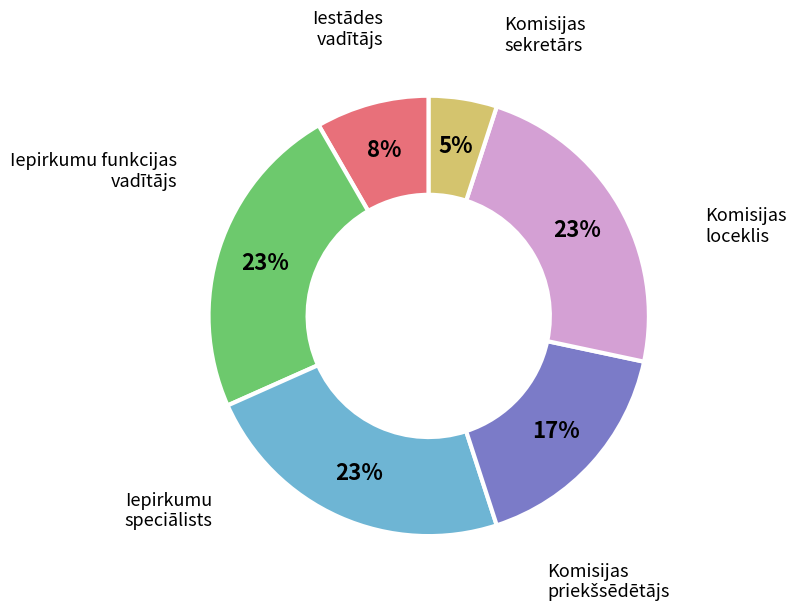

Is there a majority slice in this chart?

No